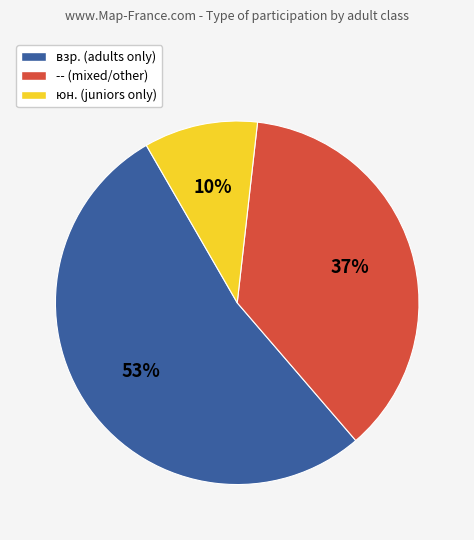

To the nearest percent, what is the difference between the юн. and -- slice percentages?

27%